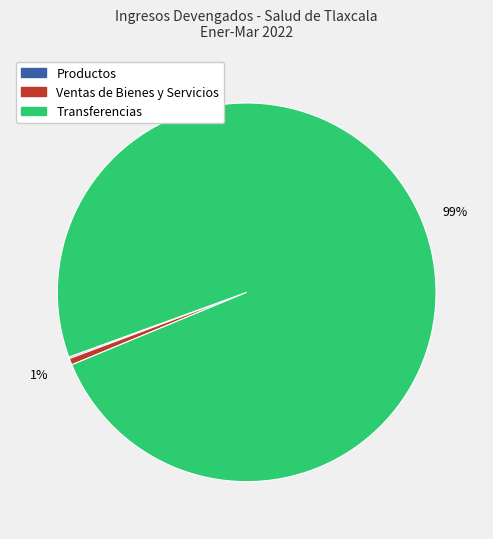

Is there a majority slice in this chart?

Yes